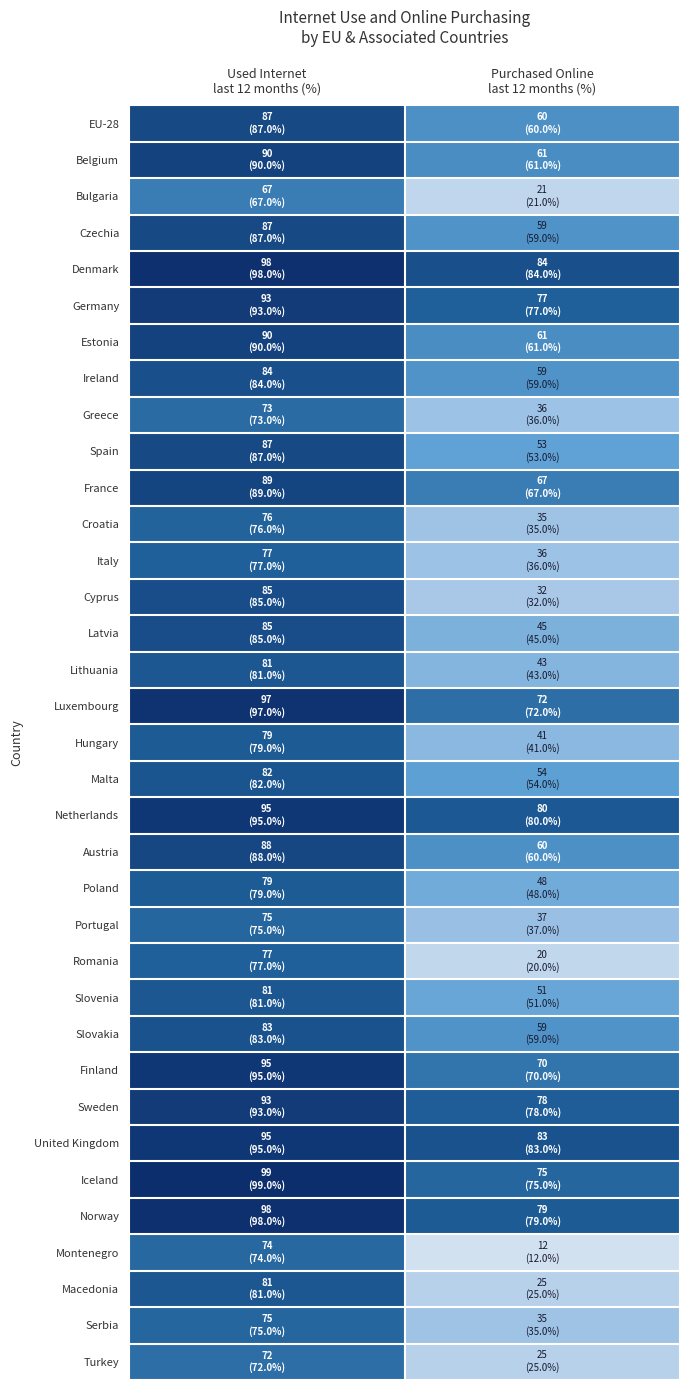

List the series in order of their peak value, highest first.

Iceland, Denmark, Norway, Luxembourg, Netherlands, Finland, United Kingdom, Germany, Sweden, Belgium, Estonia, France, Austria, EU-28, Czechia, Spain, Cyprus, Latvia, Ireland, Slovakia, Malta, Lithuania, Slovenia, Macedonia, Hungary, Poland, Italy, Romania, Croatia, Portugal, Serbia, Montenegro, Greece, Turkey, Bulgaria